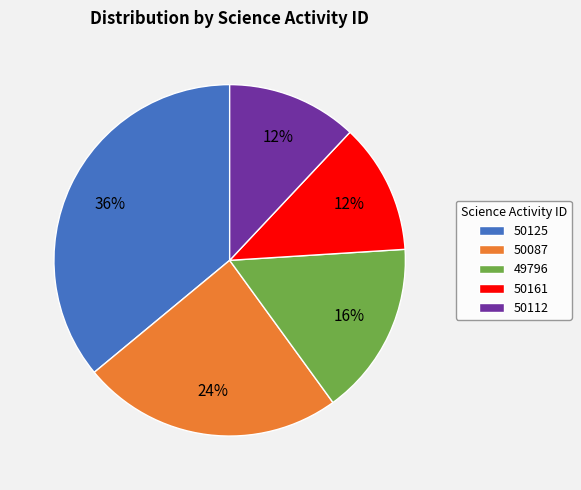

What is the ratio of the value at 50087 to the value at 49796?

1.5